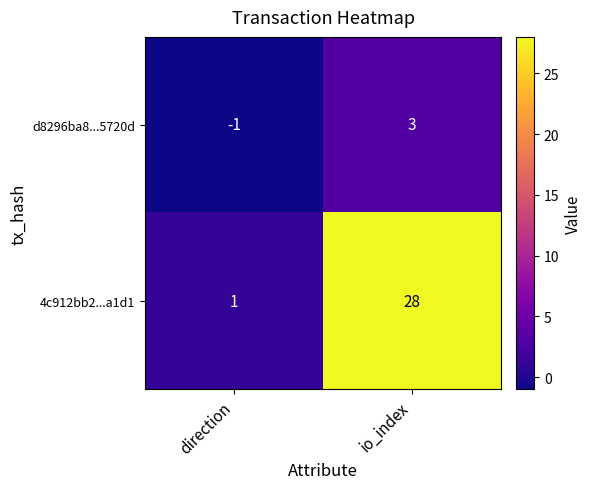

True or false: d8296ba8...5720d has a value of 2 at io_index.

False